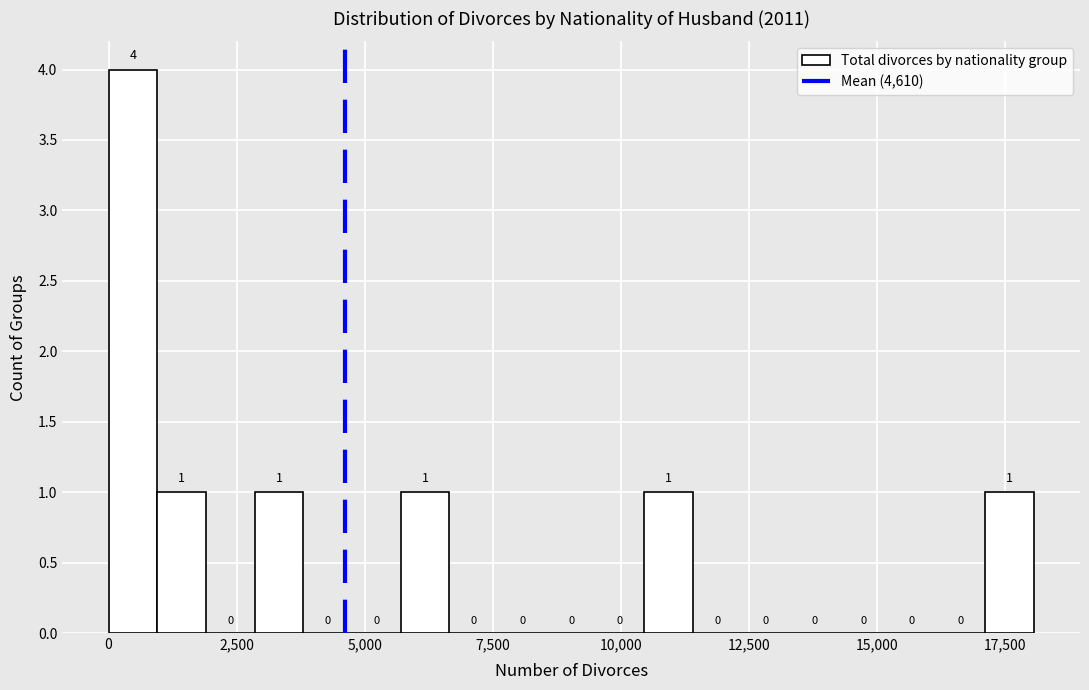

Around what value on the x-axis is the tallest bar? Give the approximate position of its centre, as read against the axis.

500